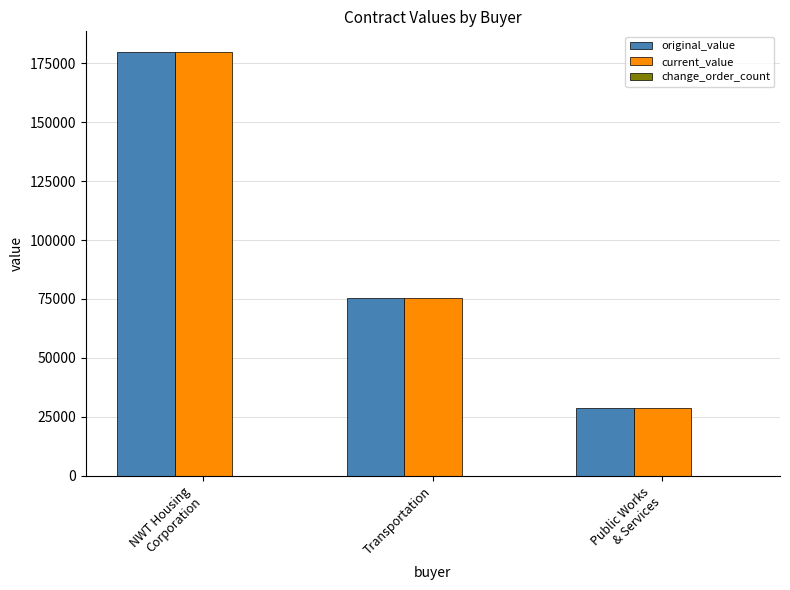

Where is original_value nearest to the value 104086?

Transportation